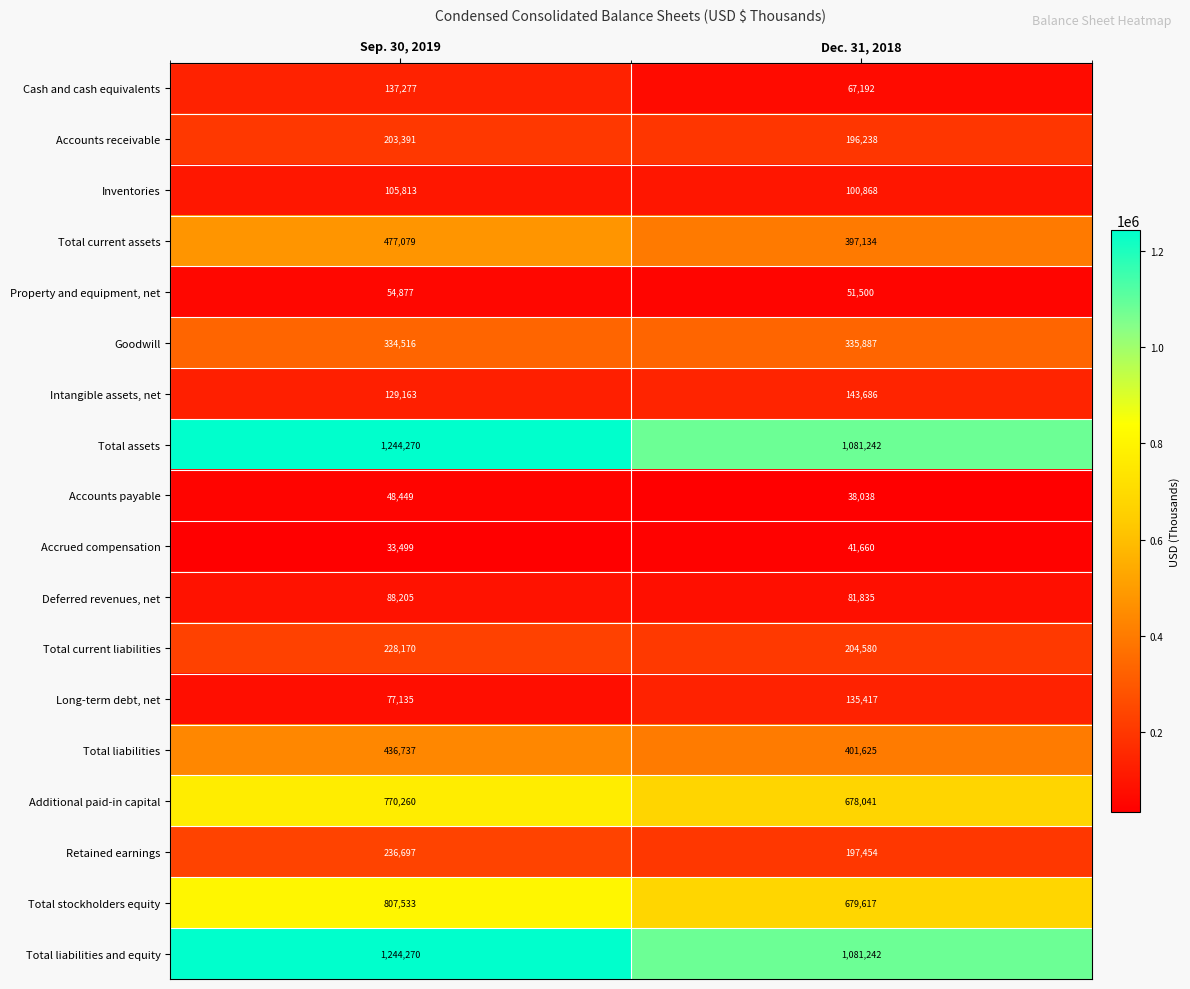

Rank the categories by Property and equipment, net value from lowest to highest.

Dec. 31, 2018, Sep. 30, 2019